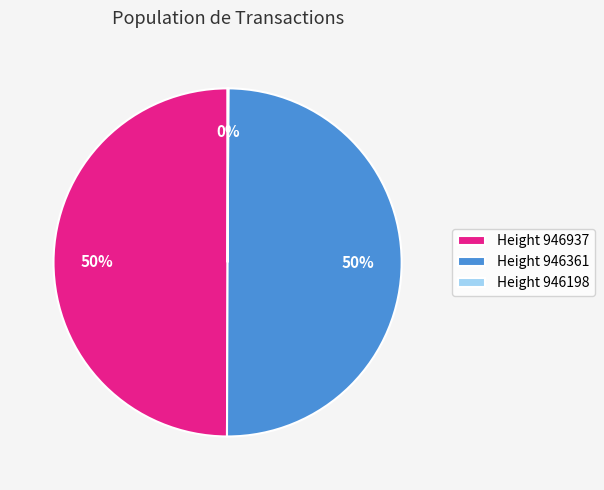

What percentage is the Height 946937 slice, to the nearest percent?

50%